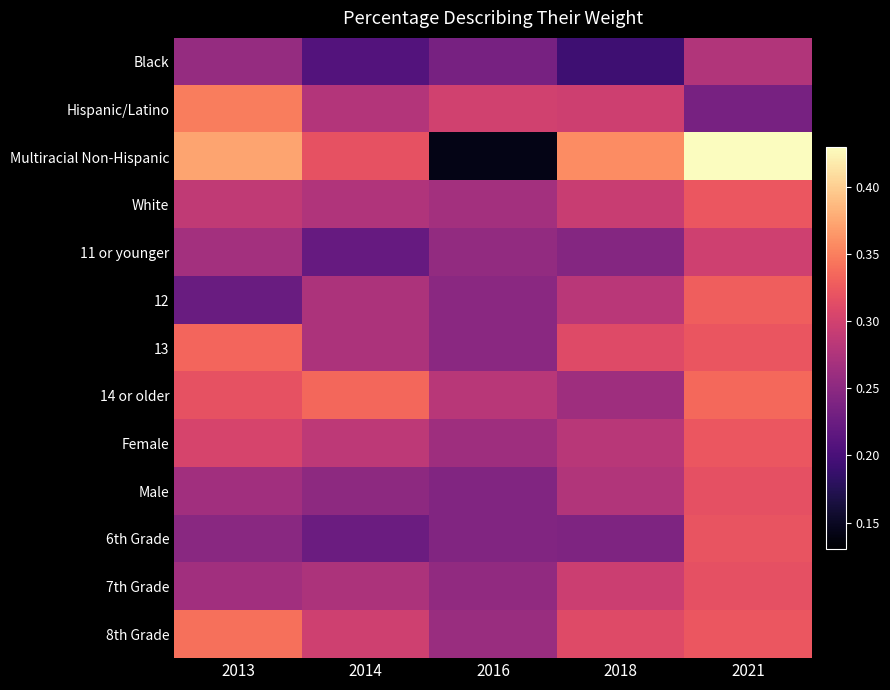

Reading left to right, list all the values displayed in this chart.

Black: 2013=0.3	2014=0.2	2016=0.2	2018=0.2	2021=0.3
Hispanic/Latino: 2013=0.3	2014=0.3	2016=0.3	2018=0.3	2021=0.2
Multiracial Non-Hispanic: 2013=0.4	2014=0.3	2016=0.1	2018=0.4	2021=0.4
White: 2013=0.3	2014=0.3	2016=0.3	2018=0.3	2021=0.3
11 or younger: 2013=0.3	2014=0.2	2016=0.3	2018=0.2	2021=0.3
12: 2013=0.2	2014=0.3	2016=0.2	2018=0.3	2021=0.3
13: 2013=0.3	2014=0.3	2016=0.2	2018=0.3	2021=0.3
14 or older: 2013=0.3	2014=0.3	2016=0.3	2018=0.3	2021=0.3
Female: 2013=0.3	2014=0.3	2016=0.3	2018=0.3	2021=0.3
Male: 2013=0.3	2014=0.3	2016=0.2	2018=0.3	2021=0.3
6th Grade: 2013=0.2	2014=0.2	2016=0.2	2018=0.2	2021=0.3
7th Grade: 2013=0.3	2014=0.3	2016=0.3	2018=0.3	2021=0.3
8th Grade: 2013=0.3	2014=0.3	2016=0.3	2018=0.3	2021=0.3